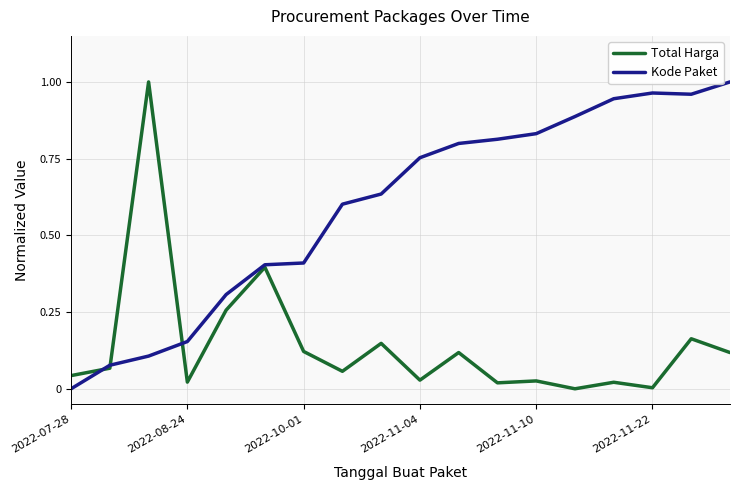

Which series has the largest total across all categories?

Kode Paket